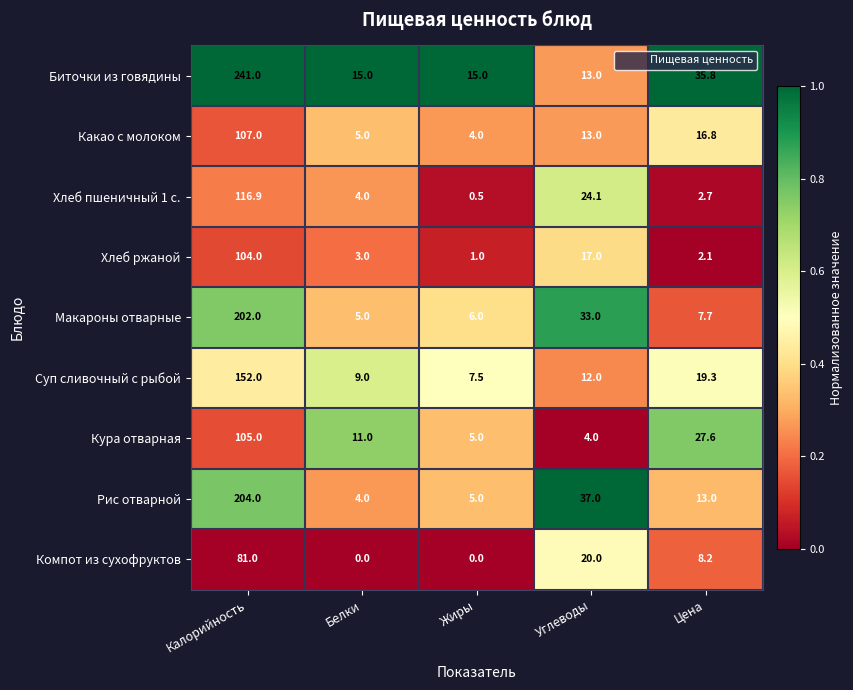

What is the sum of the Биточки из говядины values at Белки and Цена?

50.8